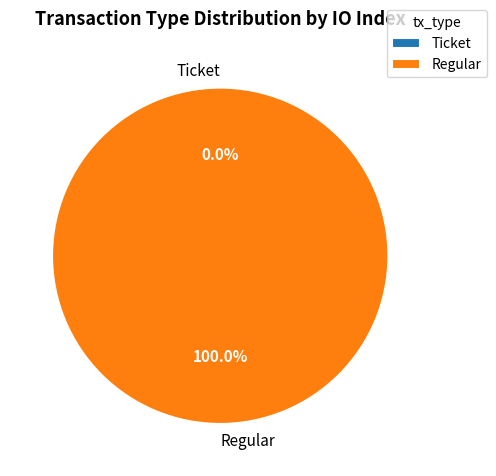

How many slices are in this pie chart?

2